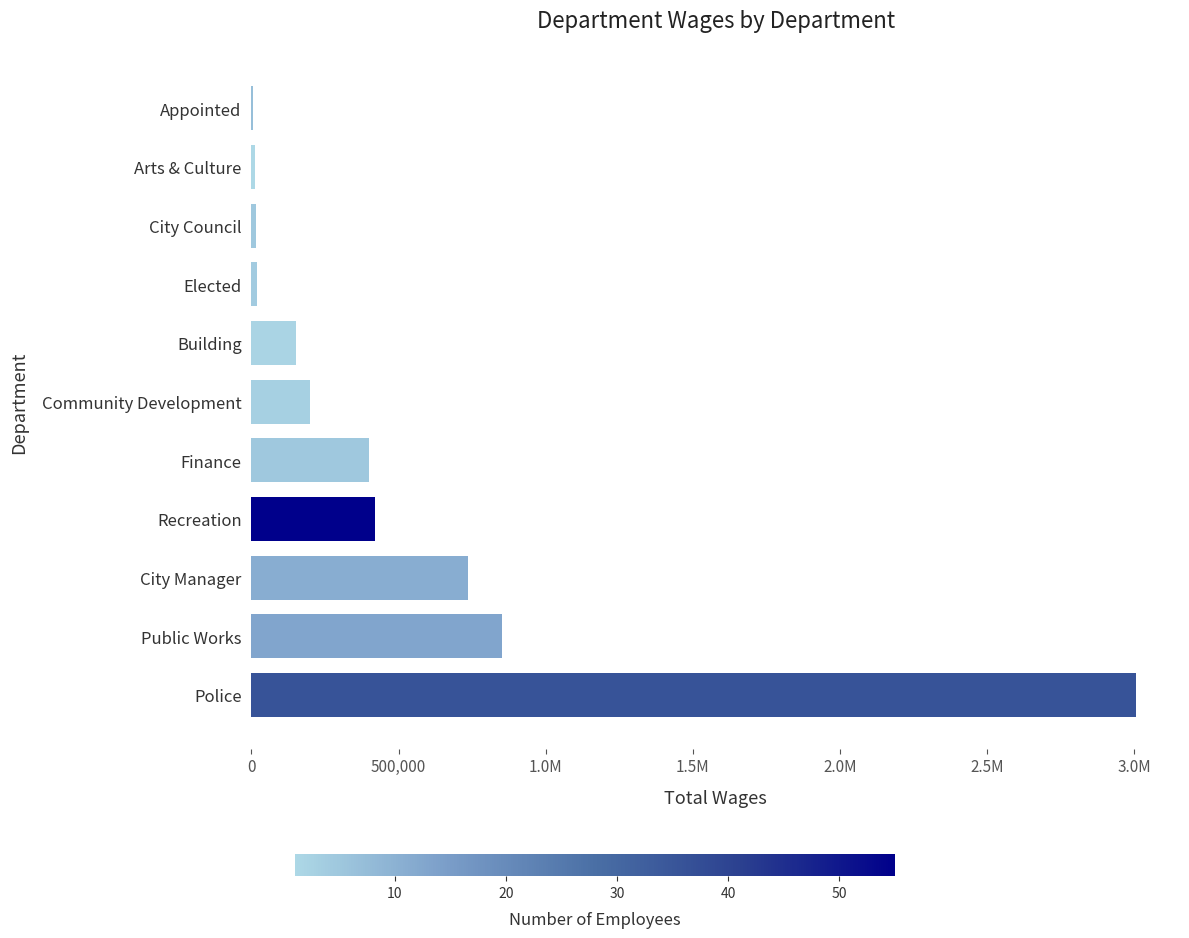

What is the sum of all values?

5816787